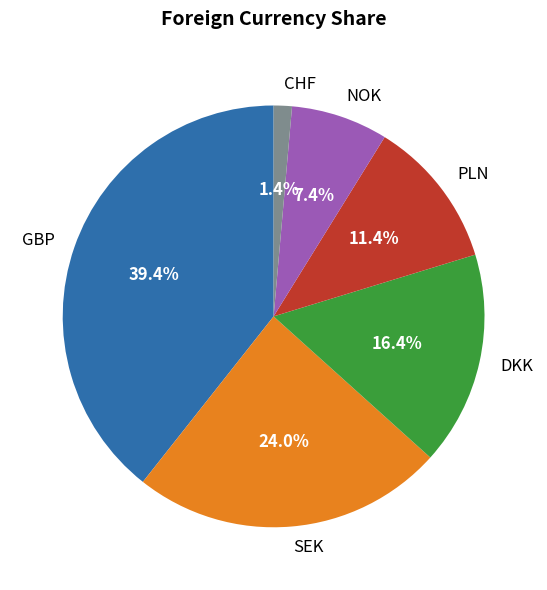

The NOK slice represents 7% of the pie. True or false?

True